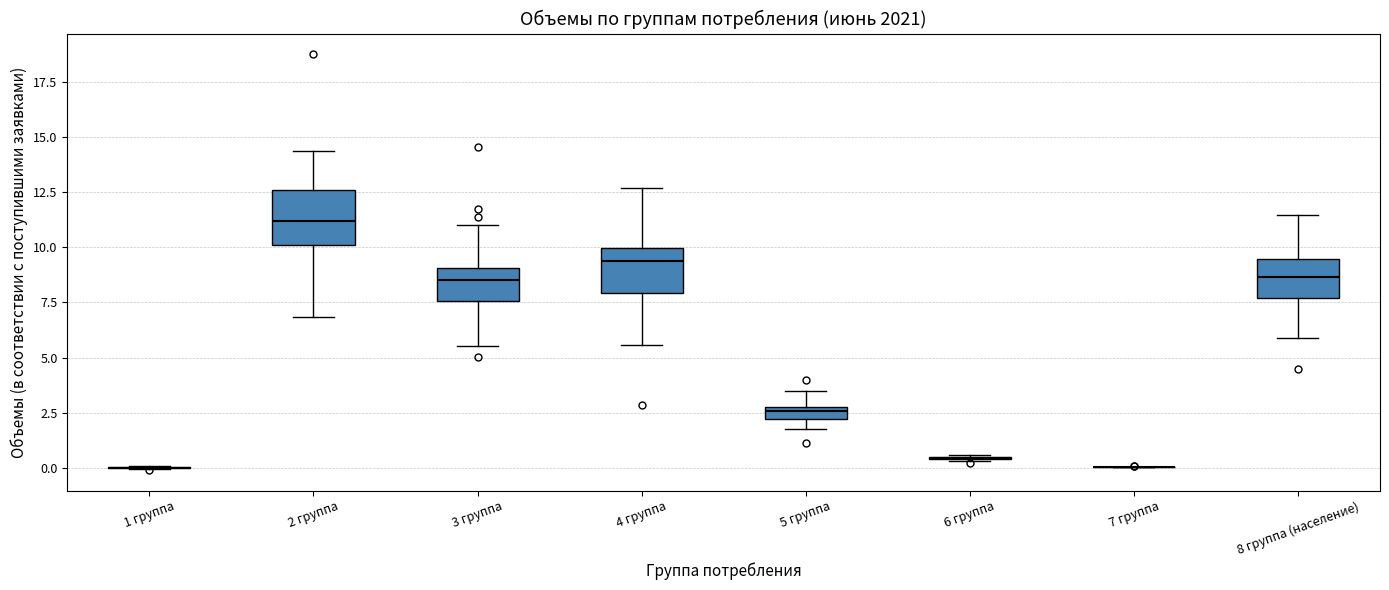

Where does the upper whisker of the box for 4 группа end on the y-axis? The values are not printed on the chart, so give them approximately, as read against the axis.

12.5